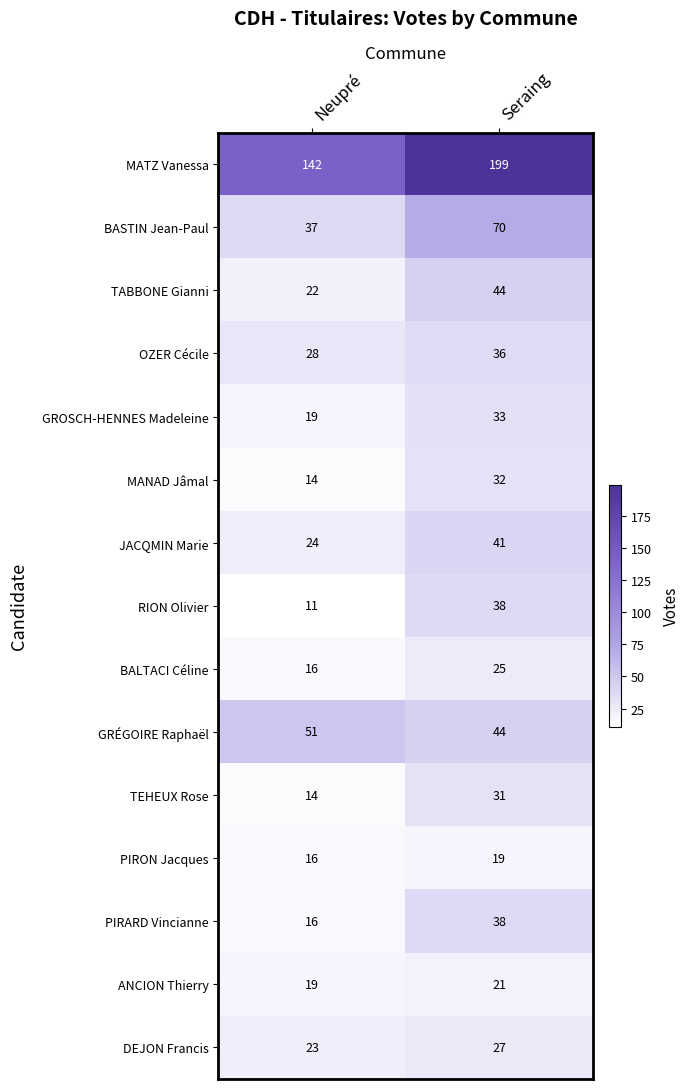

Which category has the highest value in the GROSCH-HENNES Madeleine series?

Seraing